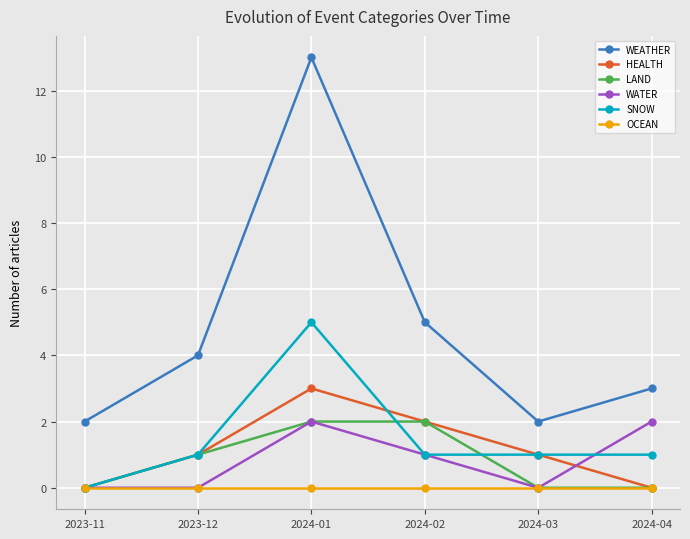

At which label does WEATHER reach its peak?

2024-01